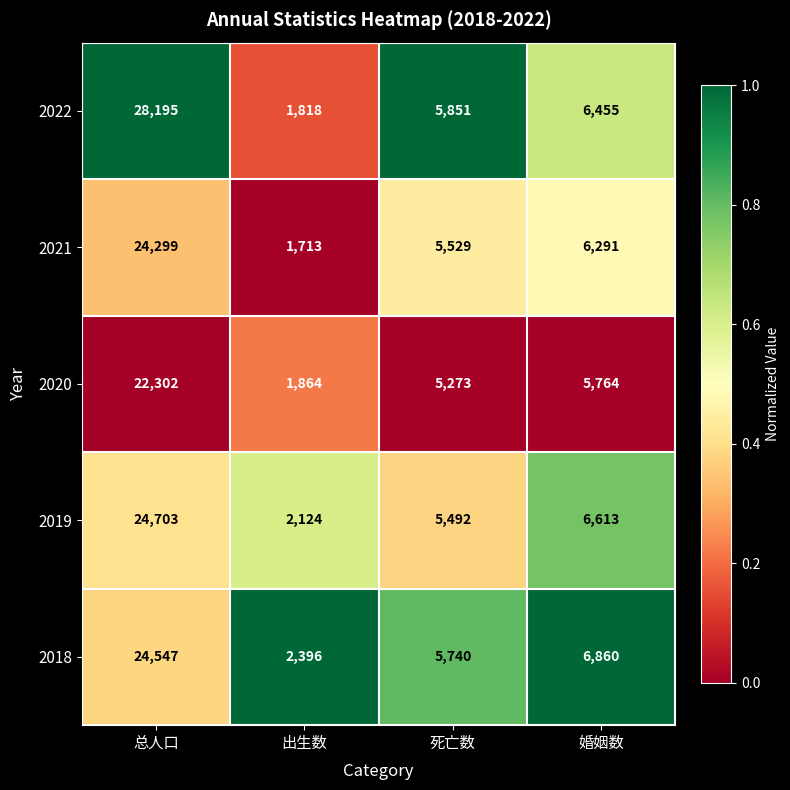

True or false: 2019 has a value of 2807 at 死亡数.

False